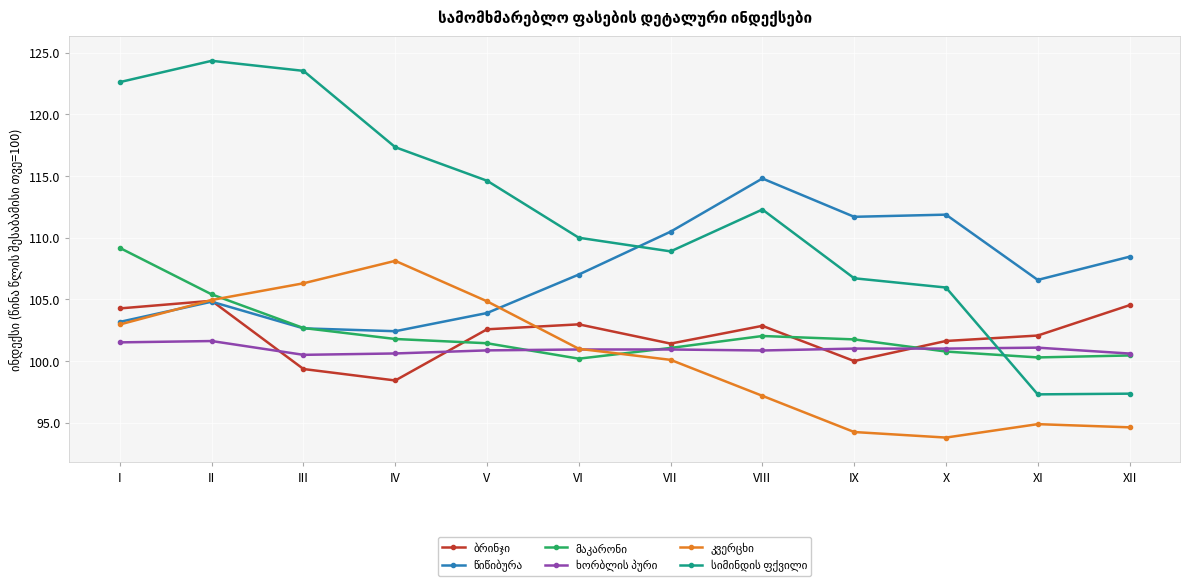

What is the minimum value shown in the chart?

93.8